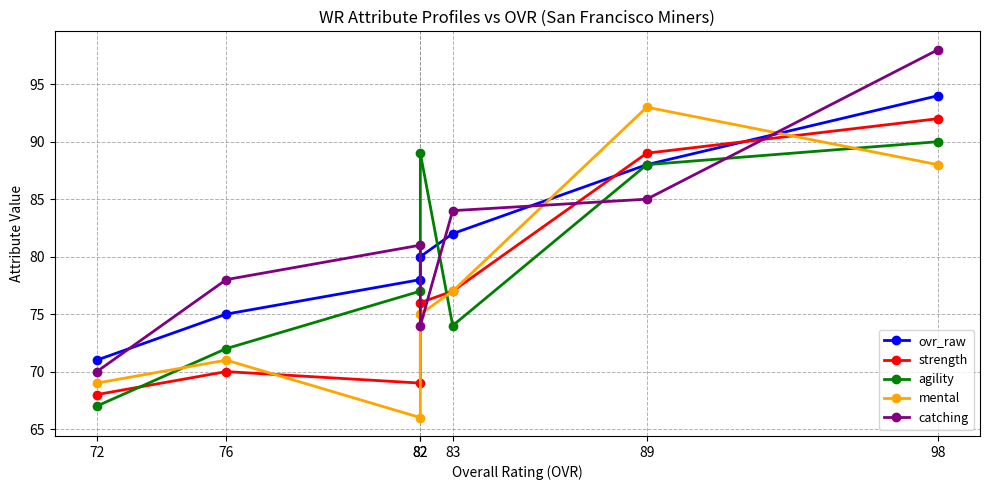

What are all the series names shown in the legend?

ovr_raw, strength, agility, mental, catching